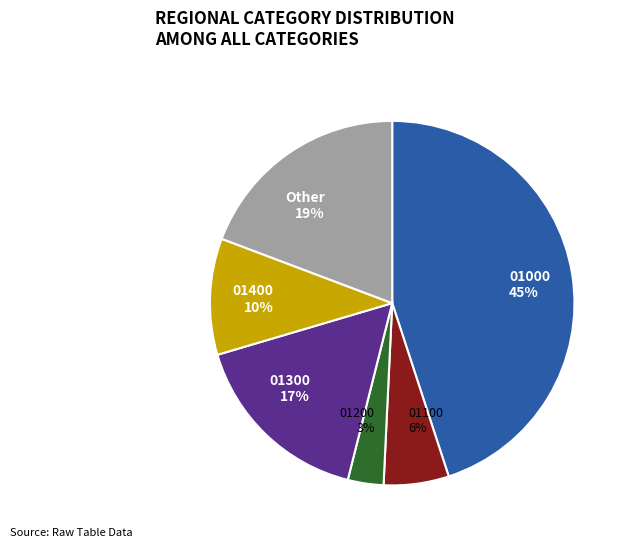

Count the number of slices in the pie.

6